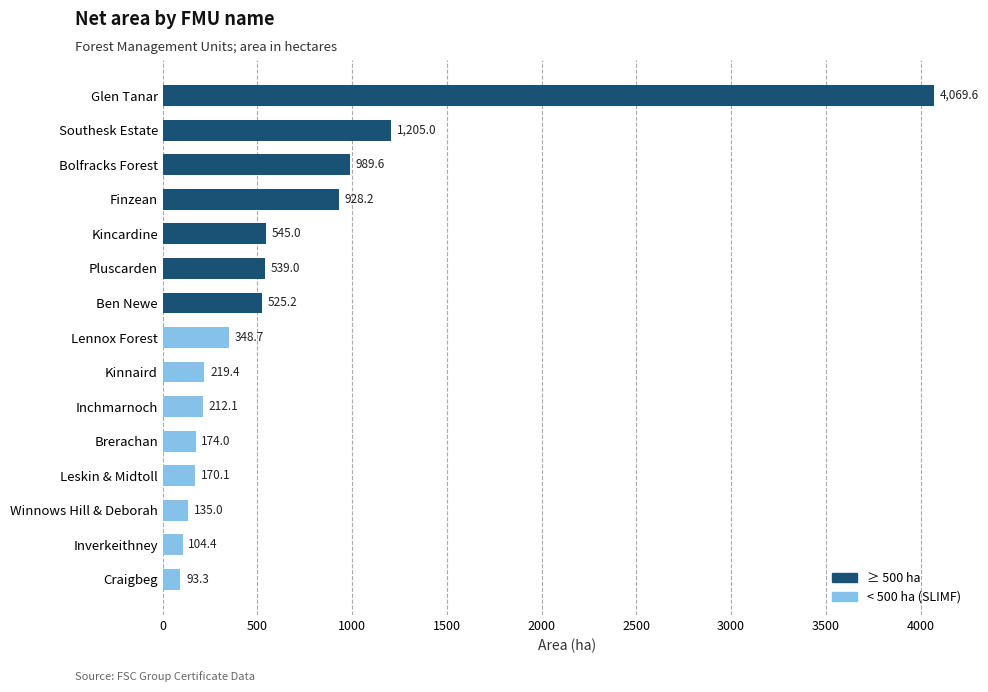

Reading bottom to top, transcribe all the data shown in this chart.

93.3	104.4	135.0	170.1	174.0	212.1	219.4	348.7	525.2	539.0	545.0	928.2	989.6	1205.0	4069.6